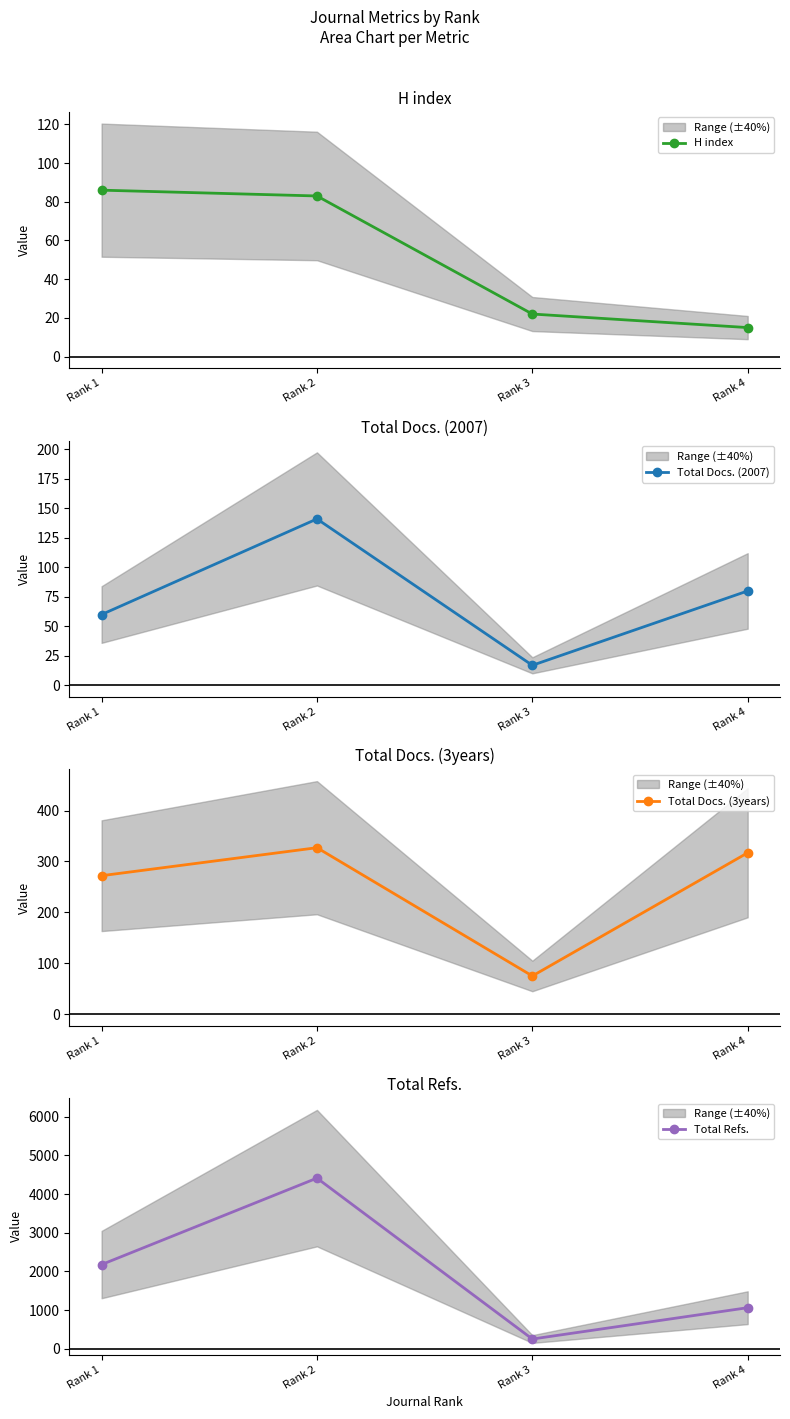

At which label does Total Docs. (3years) first exceed 317?

Rank 2